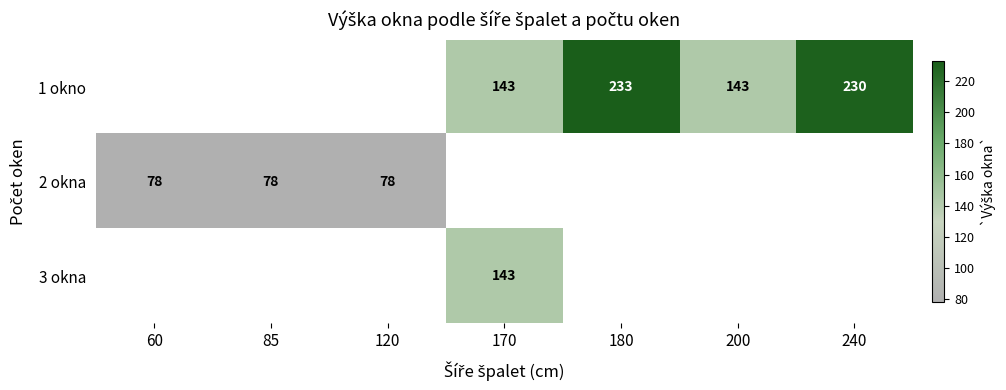

The value of 1 okno at 240 is 301. True or false?

False